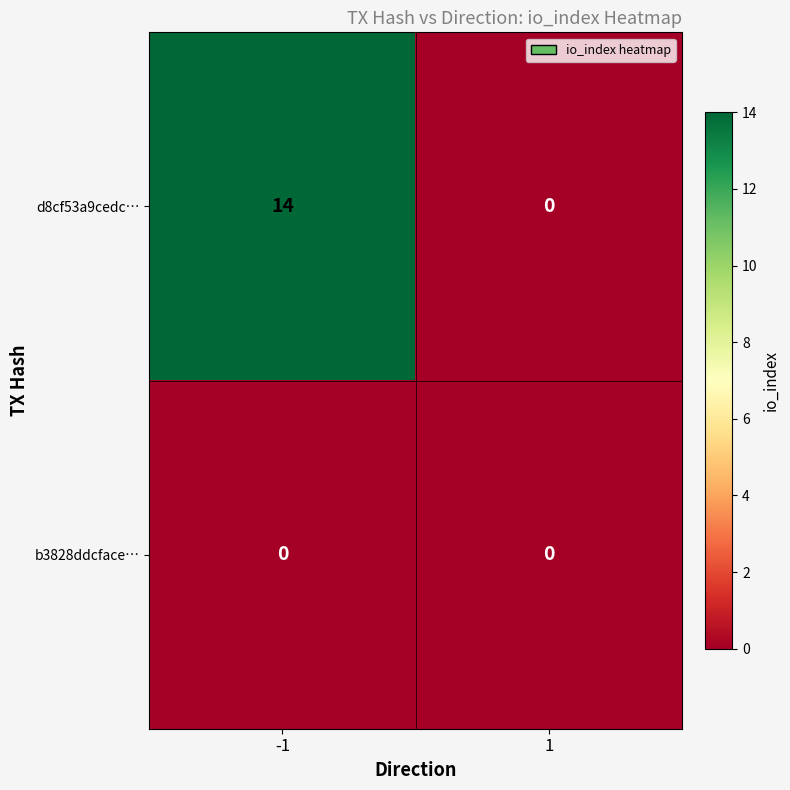

What is the difference between the maximum and minimum values in the d8cf53a9cedc… series?

14